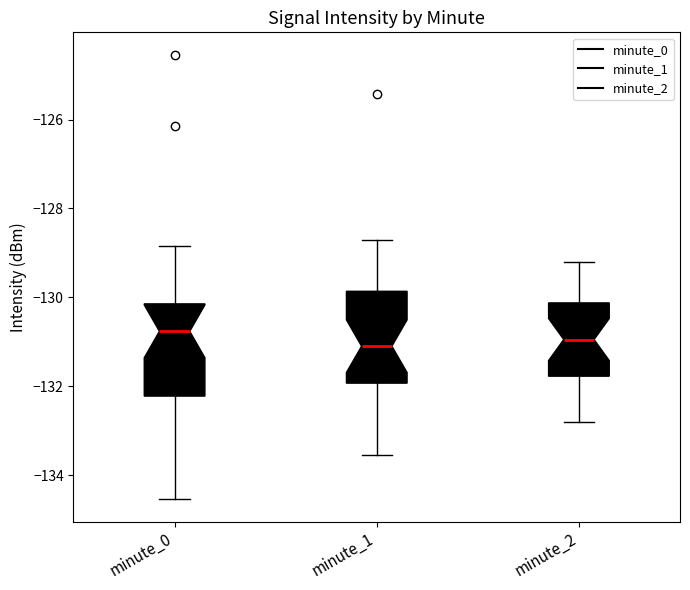

Reading left to right, transcribe this box plot: for each box, give where its median line is, the range the box spans, and where its two whiskers end, as read against the y-axis. The values are not printed on the chart, so give them approximately, as read against the axis.

minute_0: median -130.8, box -132.2 to -130.2, whiskers -134.6 to -128.8
minute_1: median -131.0, box -132.0 to -129.8, whiskers -133.6 to -128.6
minute_2: median -131.0, box -131.8 to -130.2, whiskers -132.8 to -129.2